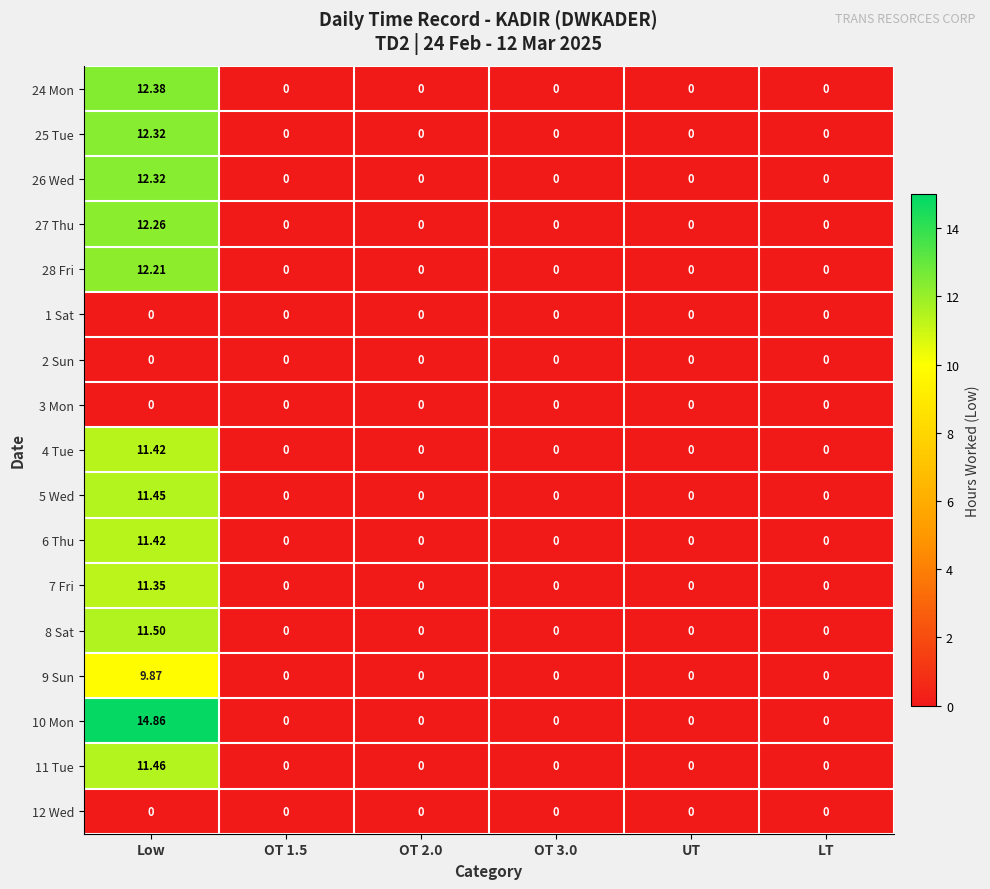

At how many categories does at least one series exceed 4?

1